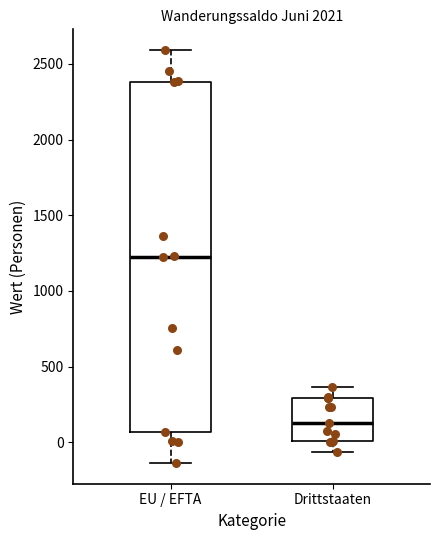

Which box is the tallest, from its lower edge to its upper edge?

EU / EFTA